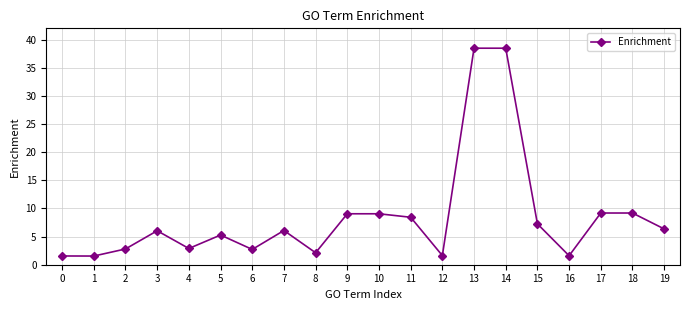

How many distinct data groups are displayed?

1